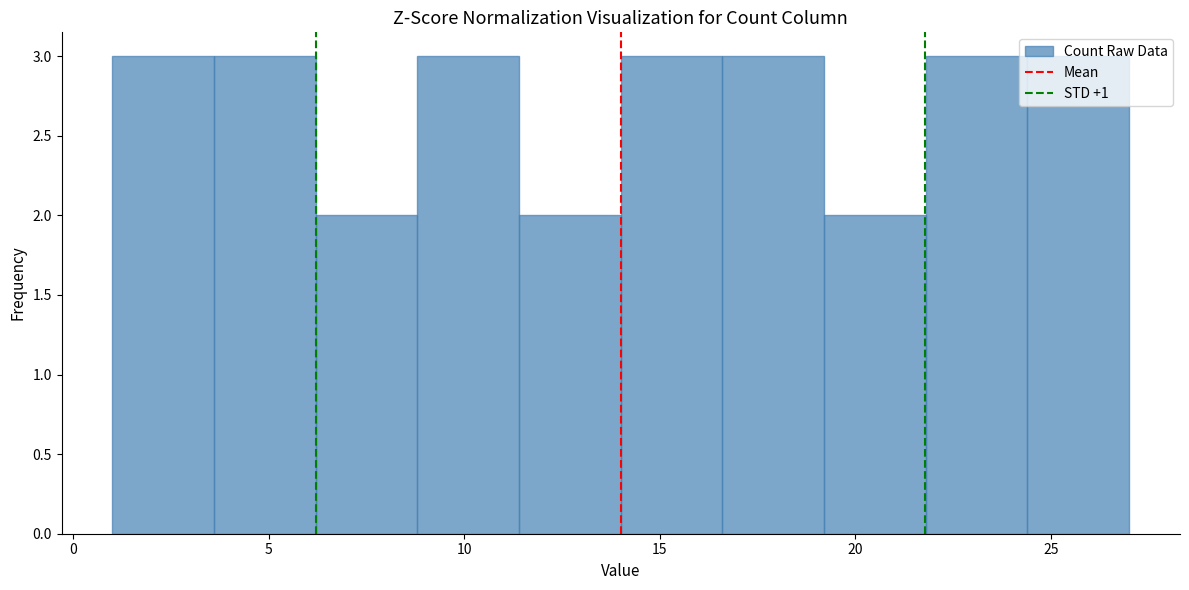

Reading left to right, list every bar in this chart as the range it spans on the x-axis followed by its height. Neither the bar edges nor the heights are printed on the chart, so give them approximately, as read against the axes.

1.0 to 3.6: 3
3.6 to 6.2: 3
6.2 to 8.8: 2
8.8 to 11.4: 3
11.4 to 14.0: 2
14.0 to 16.6: 3
16.6 to 19.2: 3
19.2 to 21.8: 2
21.8 to 24.4: 3
24.4 to 27.0: 3